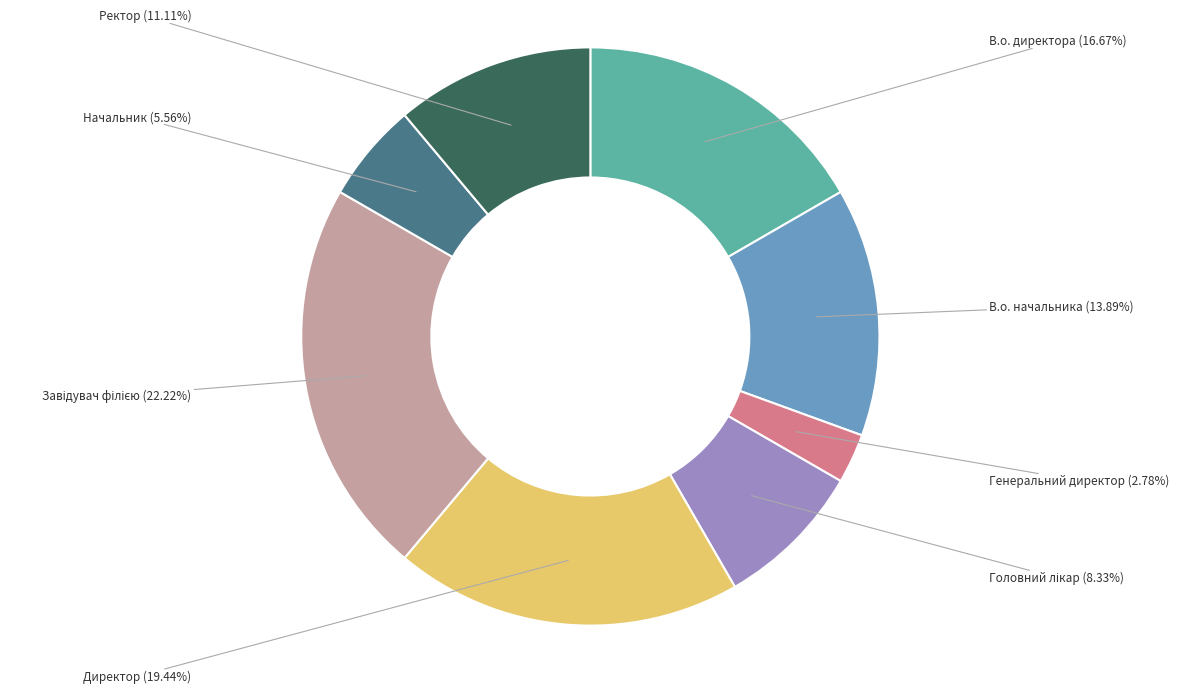

Which category has the smallest portion of the pie?

Генеральний директор